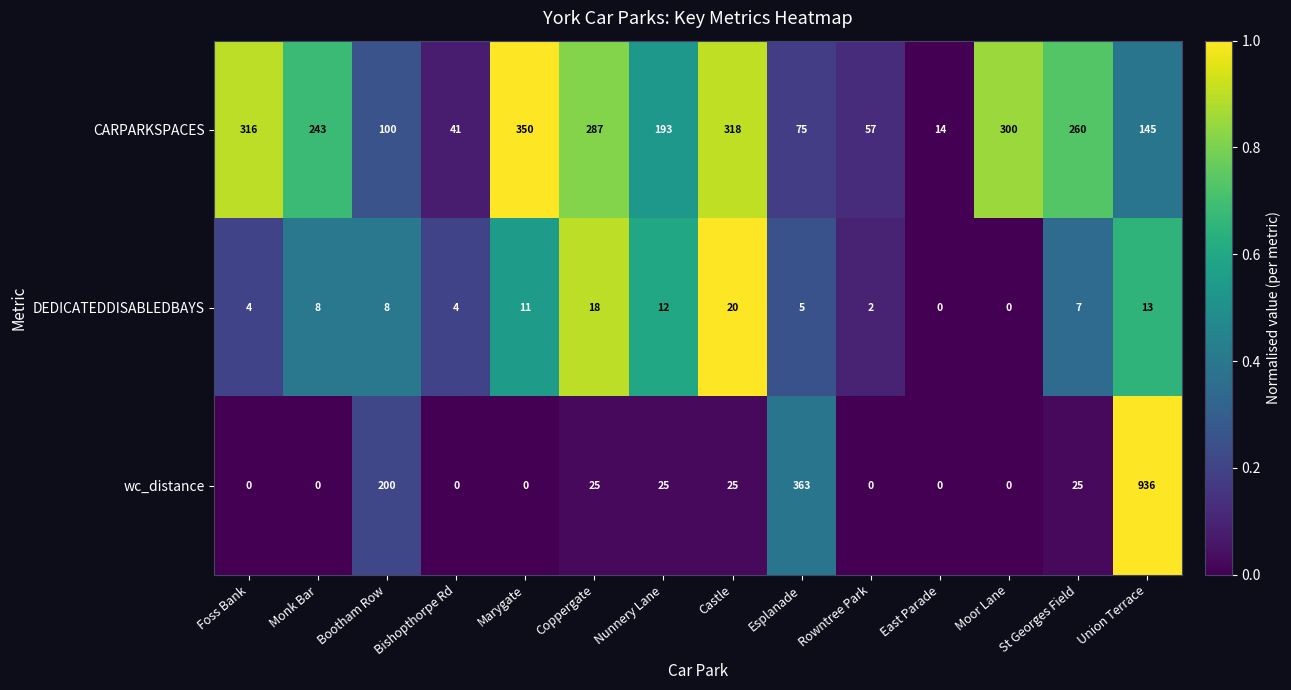

What is the difference between the second highest and minimum values in the wc_distance series?

363